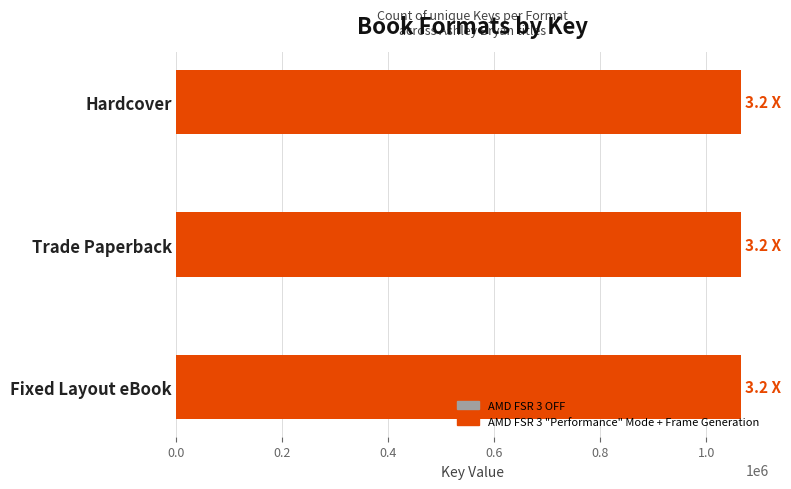

What is the label of the 3rd bar from the right?

Hardcover